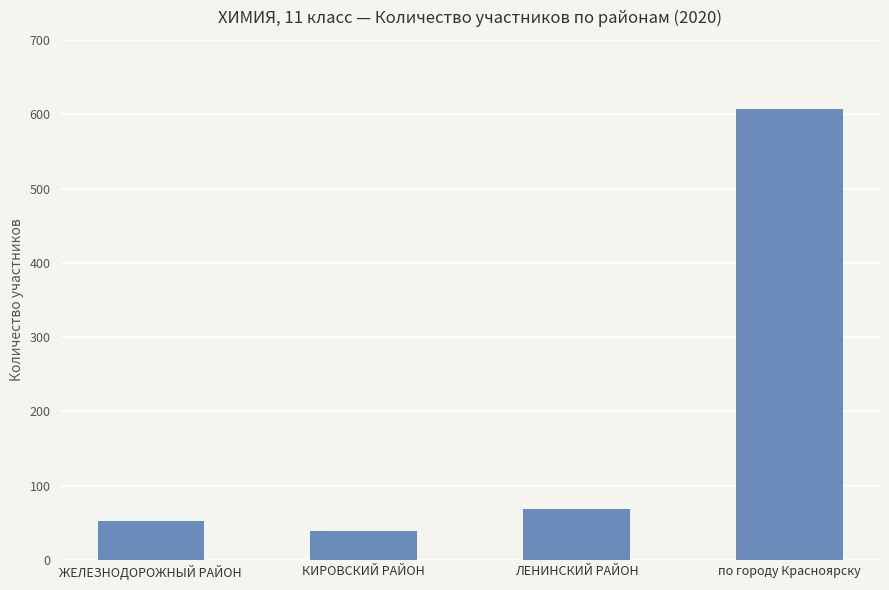

The chart shows a value of 607 at по городу Красноярску. True or false?

True